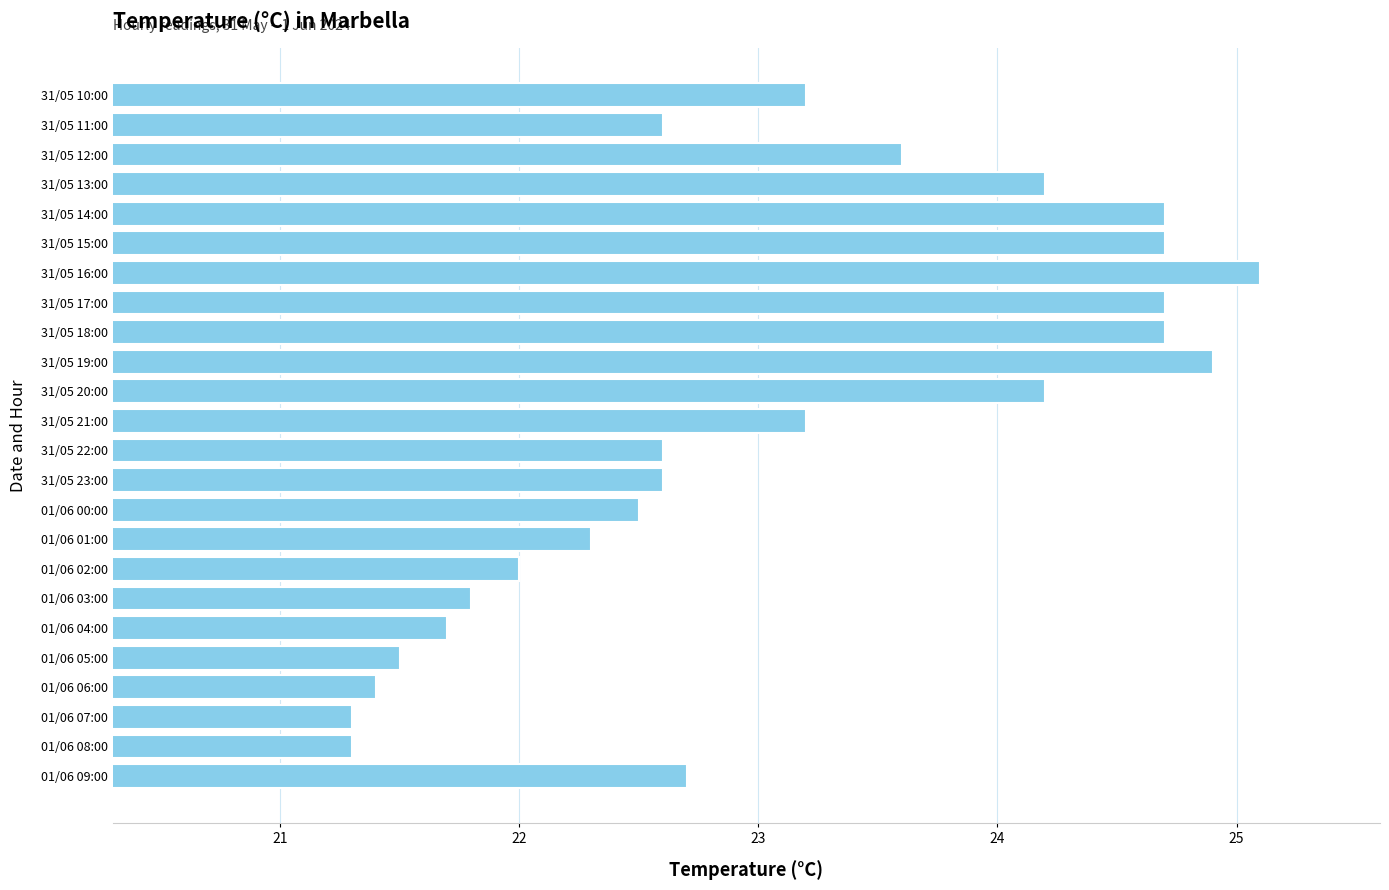

Between 31/05 15:00 and 31/05 13:00, which is larger?

31/05 15:00